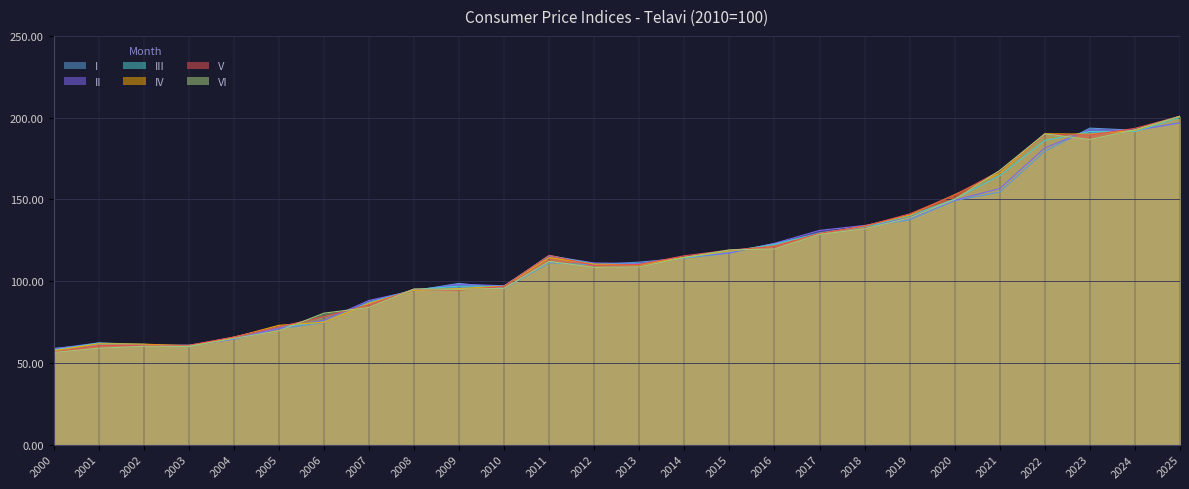

Which category has the lowest value in the VI series?

2000